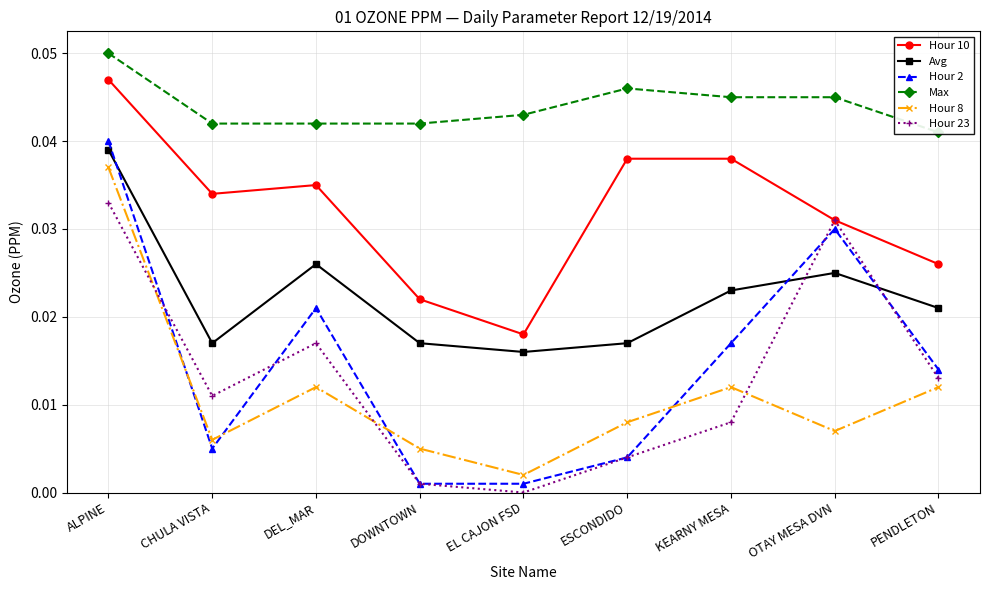

Reading right to left, transcribe all the data shown in this chart.

Hour 10: 0.0	0.0	0.0	0.0	0.0	0.0	0.0	0.0	0.0
Avg: 0.0	0.0	0.0	0.0	0.0	0.0	0.0	0.0	0.0
Hour 2: 0.0	0.0	0.0	0.0	0.0	0.0	0.0	0.0	0.0
Max: 0.0	0.0	0.0	0.0	0.0	0.0	0.0	0.0	0.1
Hour 8: 0.0	0.0	0.0	0.0	0.0	0.0	0.0	0.0	0.0
Hour 23: 0.0	0.0	0.0	0.0	0.0	0.0	0.0	0.0	0.0